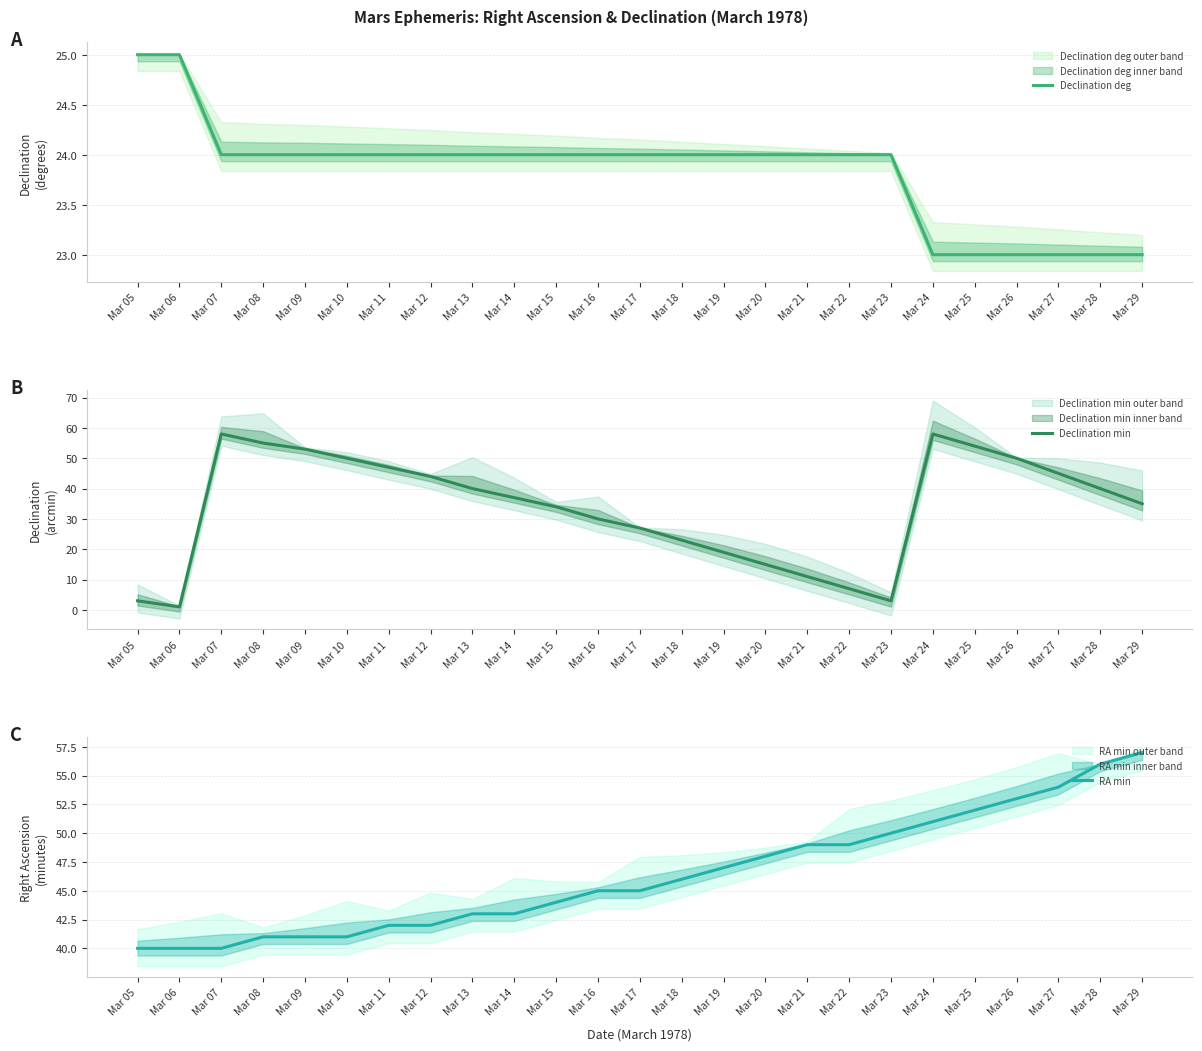

How many categories are shown in the chart?

25